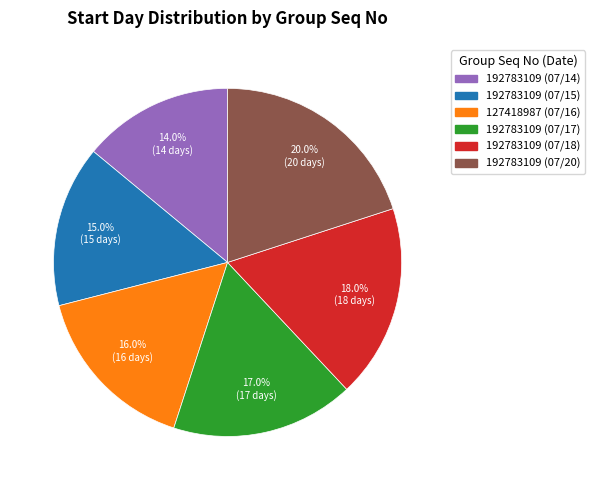

Which has a higher value, 192783109 (07/17) or 192783109 (07/14)?

192783109 (07/17)